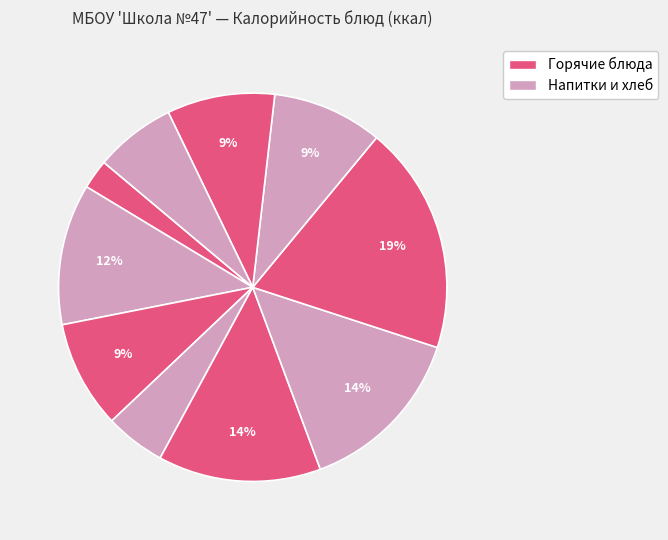

How many segments does this pie chart have?

10